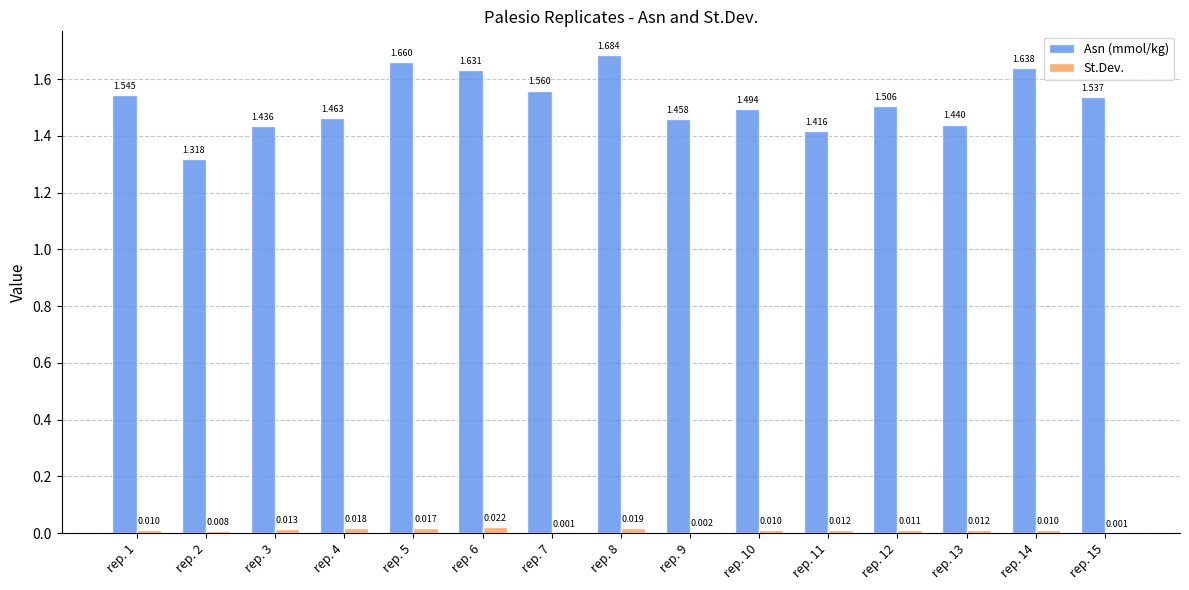

Is the value of Asn (mmol/kg) at rep. 10 greater than the value of St.Dev. at rep. 1?

Yes